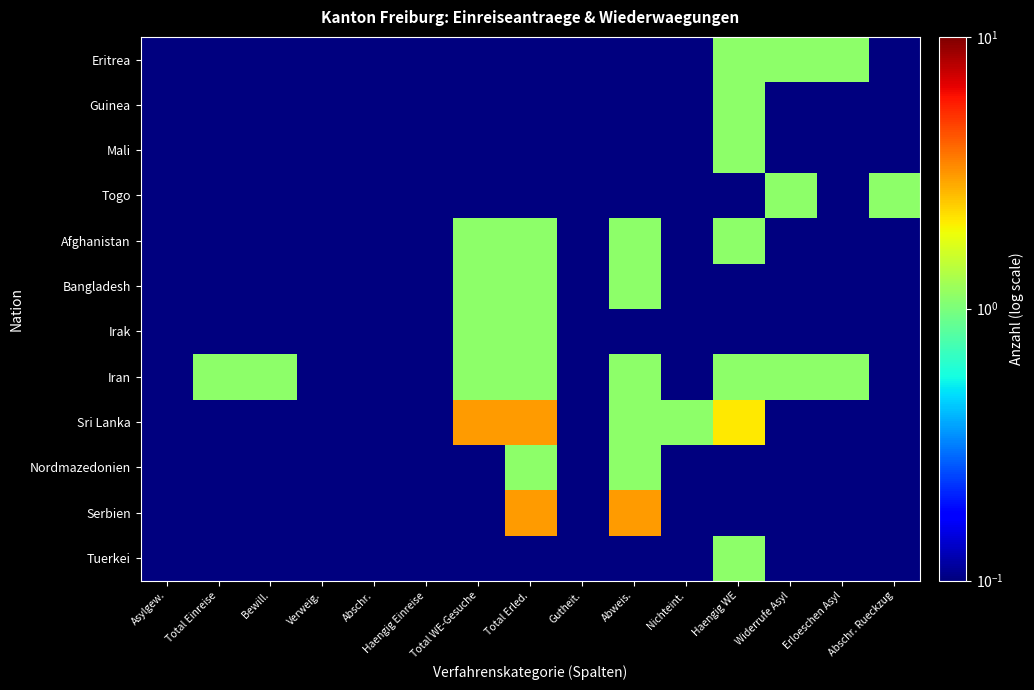

At Verweig., list the series in order from smallest to largest.

Eritrea, Guinea, Mali, Togo, Afghanistan, Bangladesh, Irak, Iran, Sri Lanka, Nordmazedonien, Serbien, Tuerkei